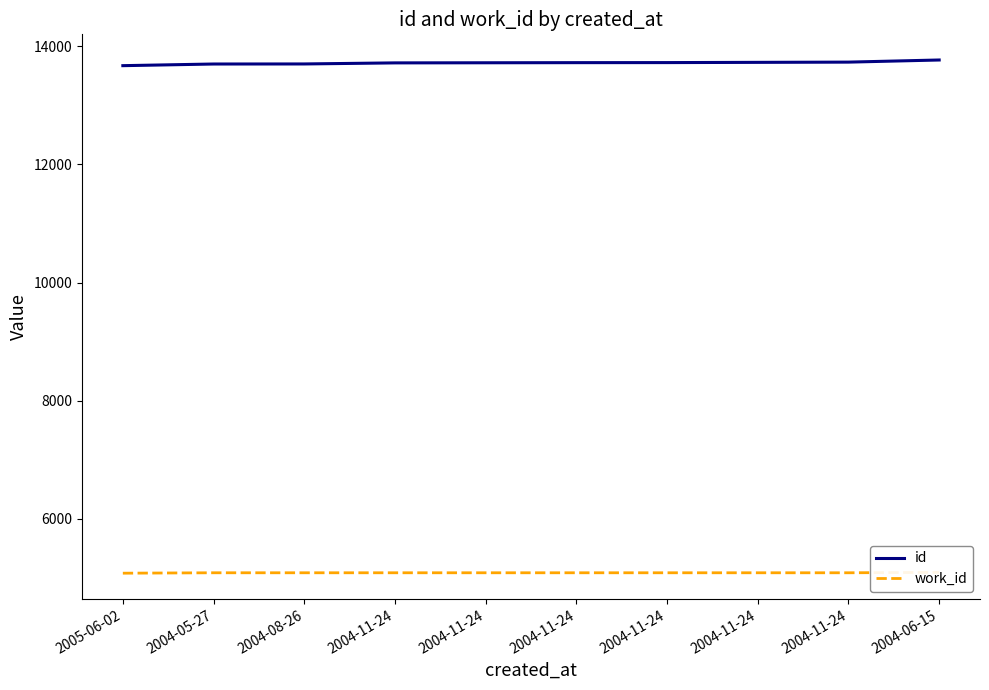

Between 2004-05-27 and 2004-11-24, which series saw the biggest shift?

id